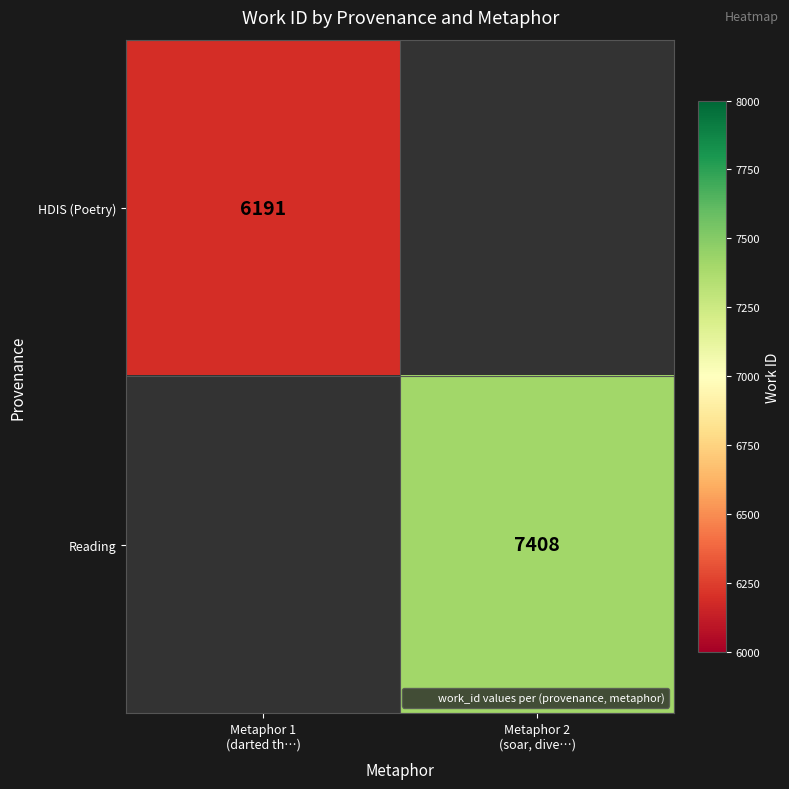

Which category has the lowest value across all series?

Metaphor 1
(darted th…)